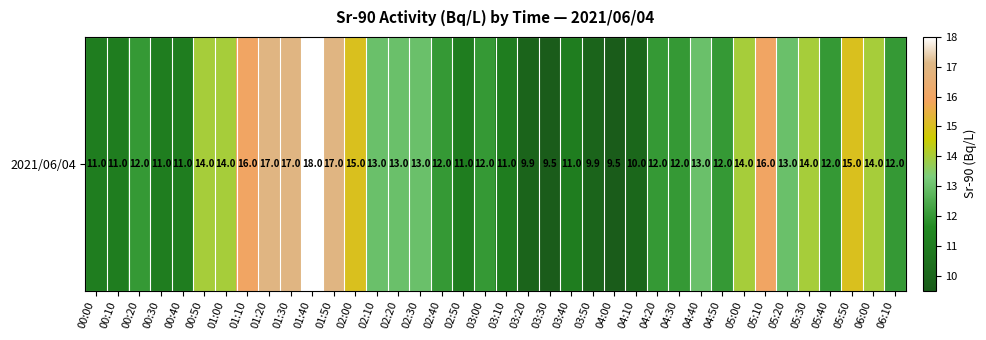

Is it true that the value at 05:00 is 22.0?

False